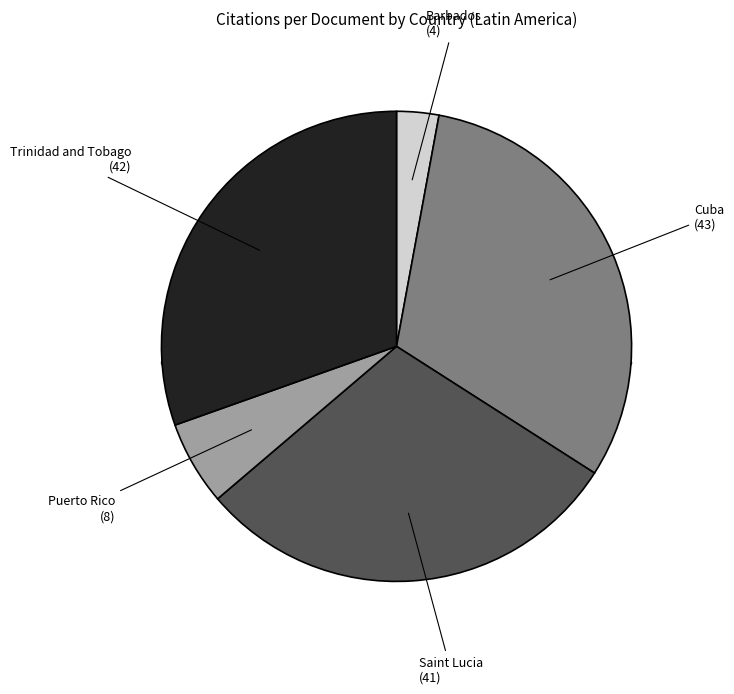

To the nearest percent, what is the combined percentage of Trinidad and Tobago and Puerto Rico?

36%